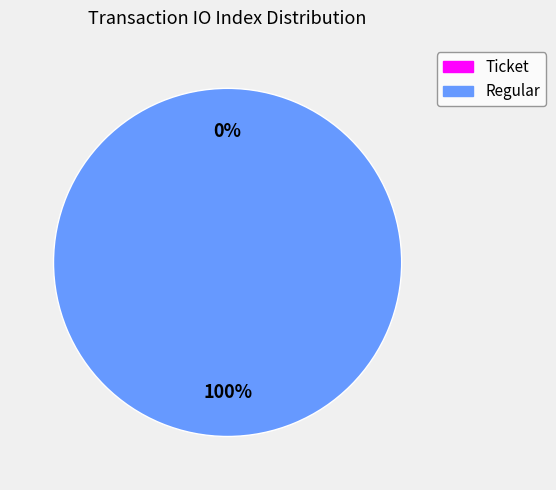

What is the total percentage of Ticket and Regular?

100.0%